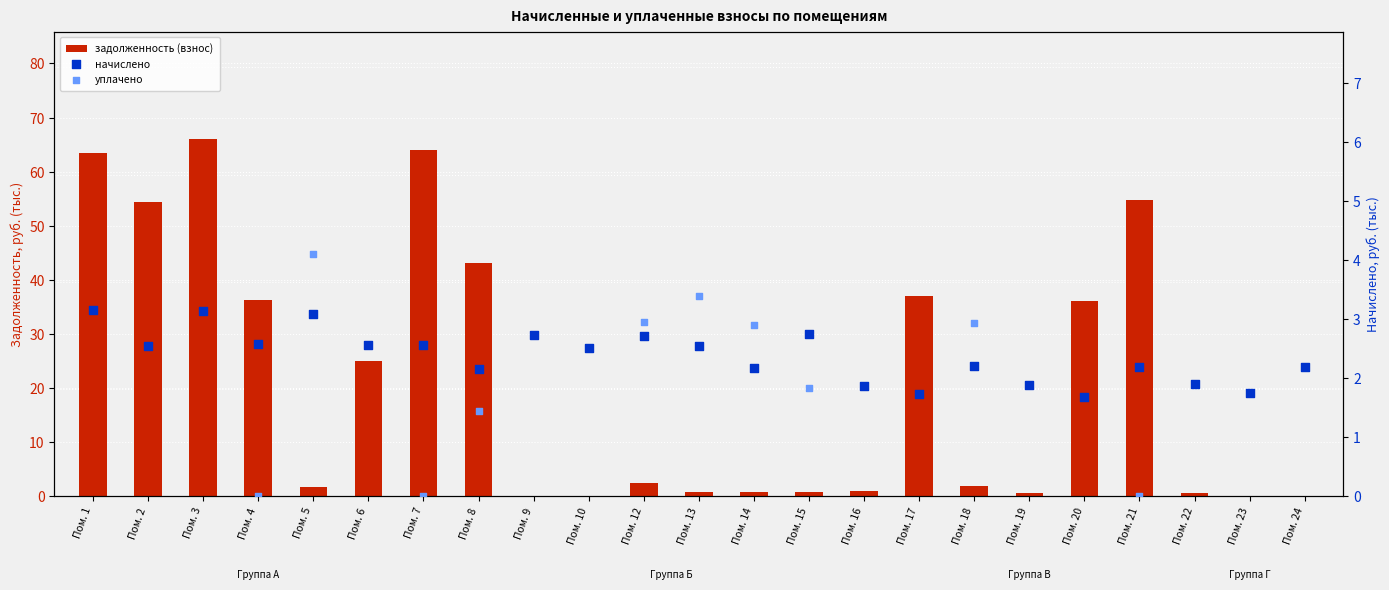

Which series has the largest total across all categories?

задолженность (взнос)